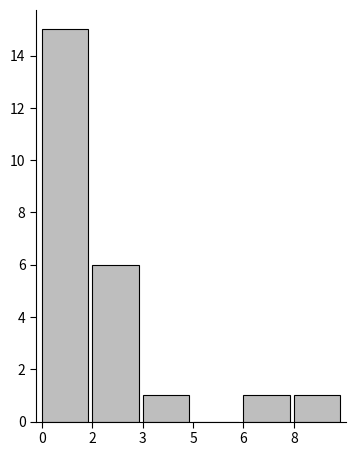

Reading left to right, what are all the values shown in this chart?

0=15	2=6	3=1	5=0	6=1	8=1